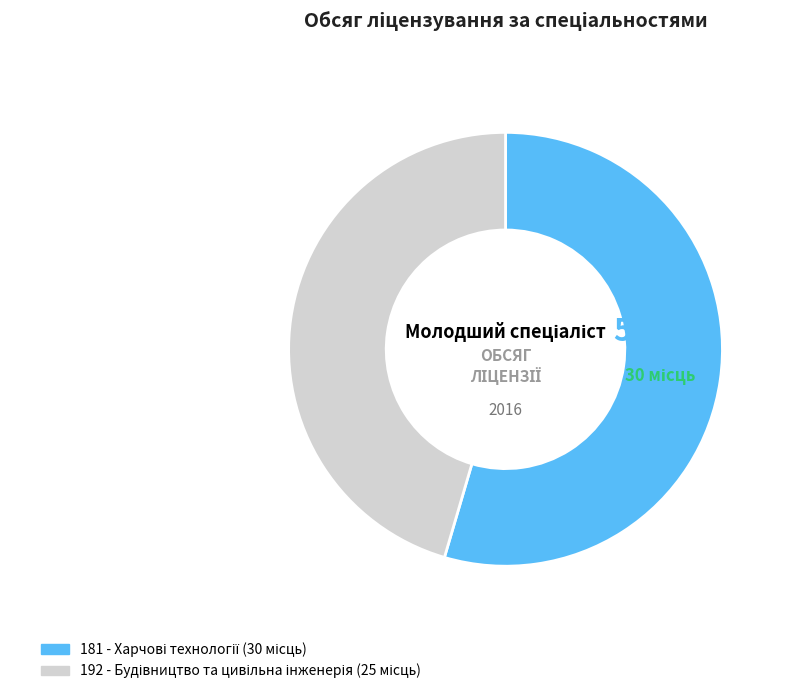

Is there any slice that represents more than half of the pie?

Yes